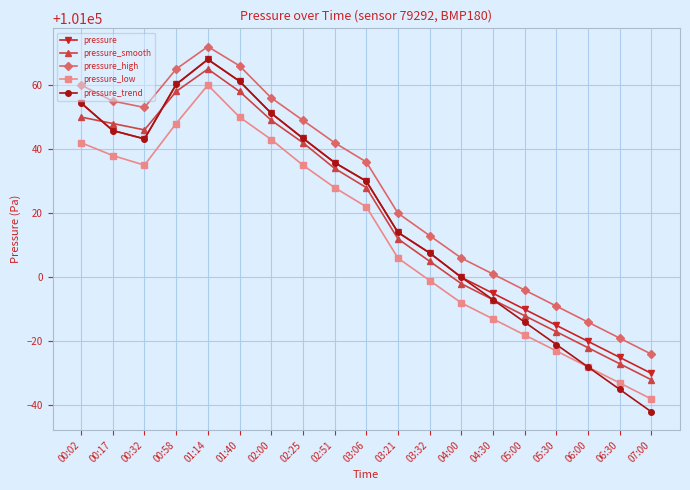

In pressure_low, how many points are higher than both neighbors (excluding endpoints)?

1